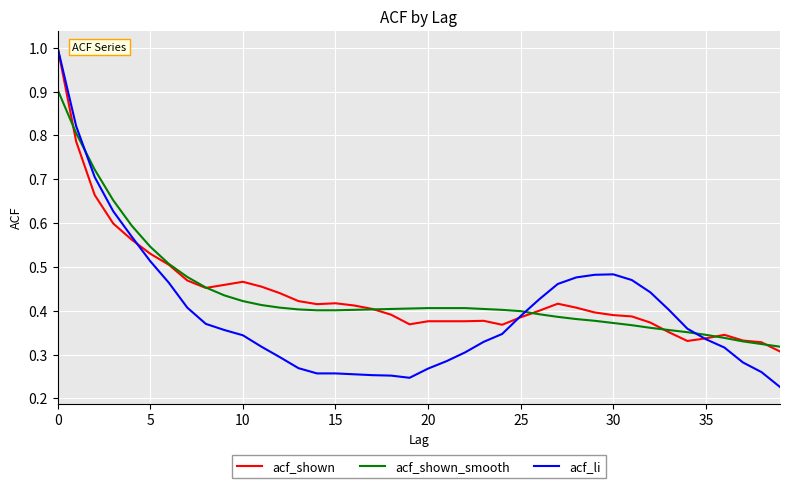

Which series has the largest range (max minus min)?

acf_li